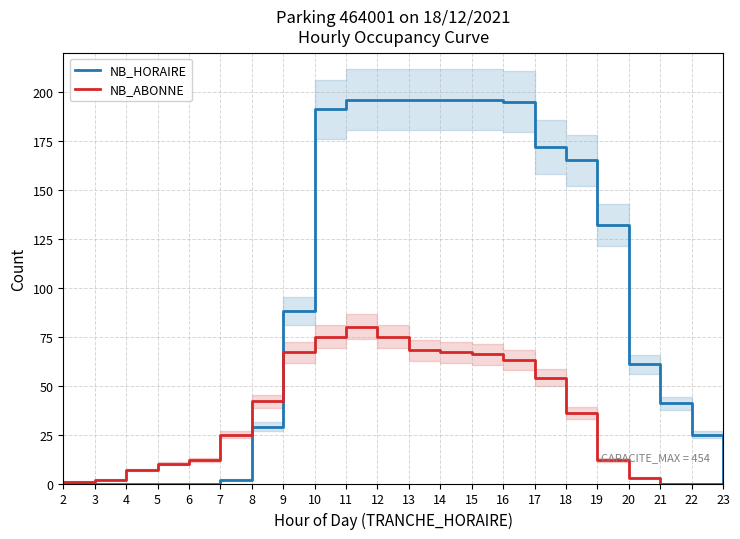

What is the sum of the NB_HORAIRE values at 16 and 14?

391